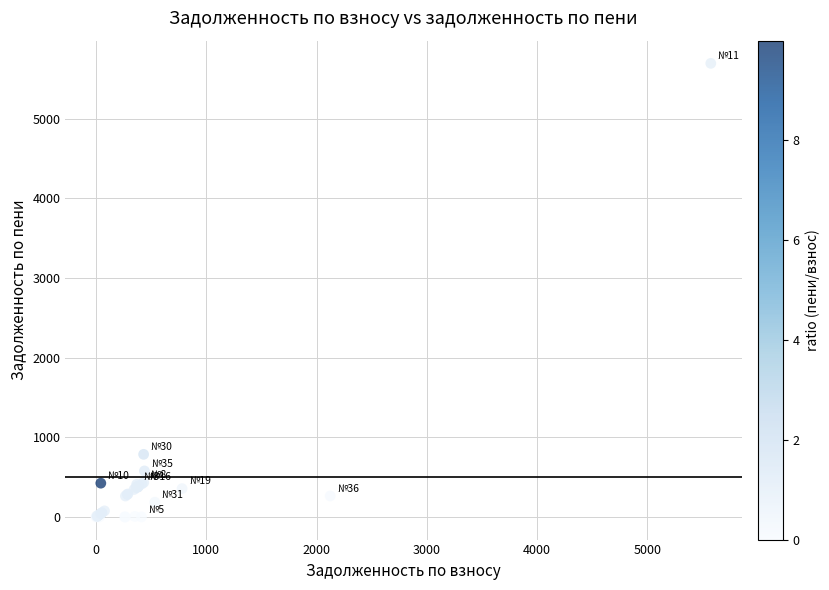

What Y value in the scatter plot is closest to 2846?

785.3